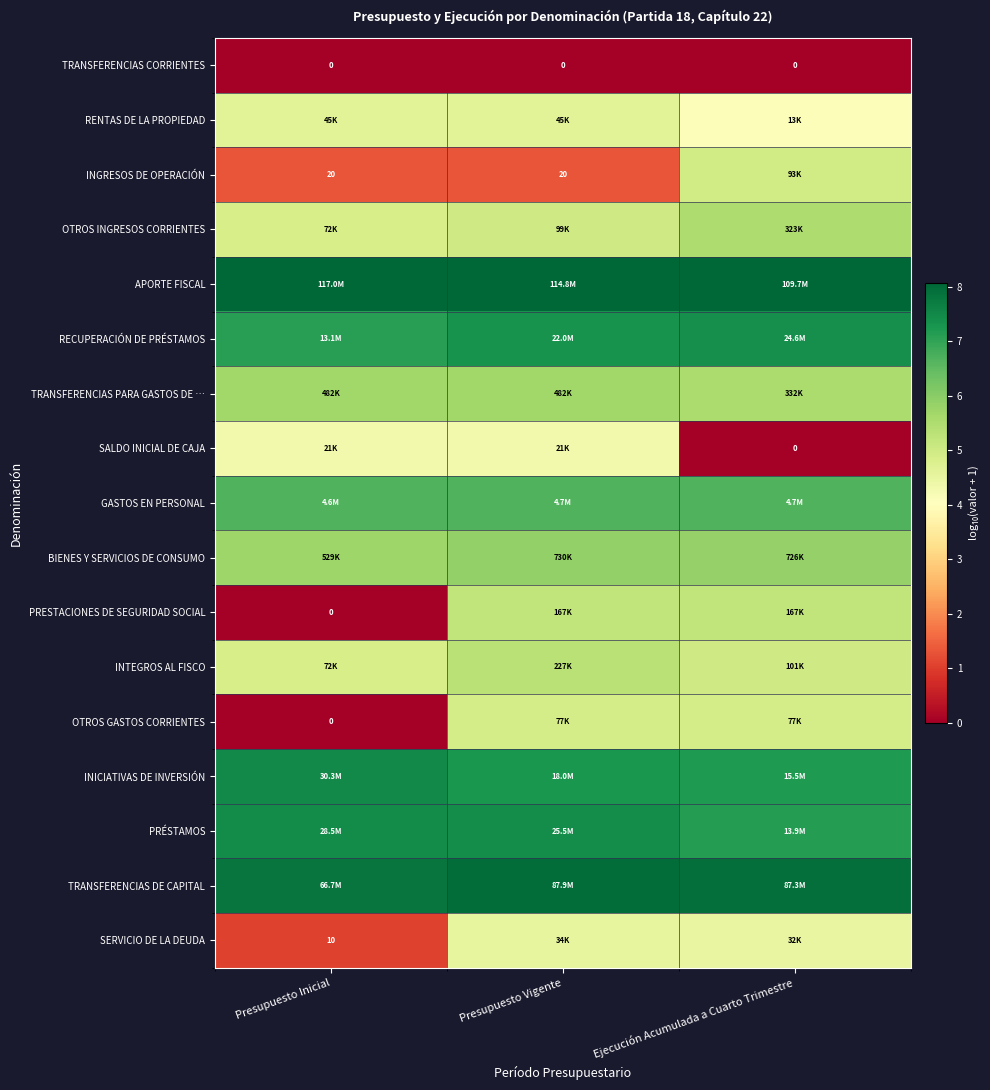

Rank the categories by OTROS INGRESOS CORRIENTES value from lowest to highest.

Presupuesto Inicial, Presupuesto Vigente, Ejecución Acumulada a Cuarto Trimestre